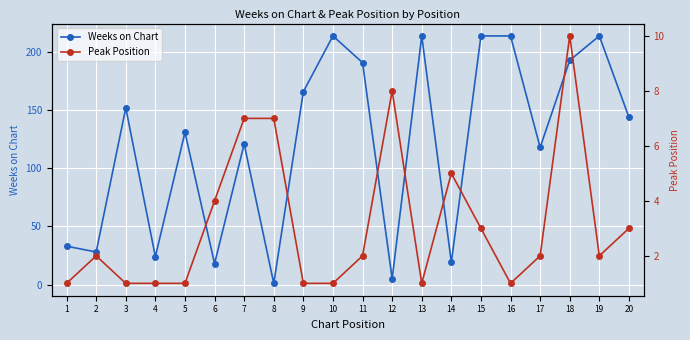

Reading left to right, extract all data points from this chart.

Weeks on Chart: 33	28	152	24	131	18	121	1	166	214	191	5	214	19	214	214	118	193	214	144
Peak Position: 1	2	1	1	1	4	7	7	1	1	2	8	1	5	3	1	2	10	2	3